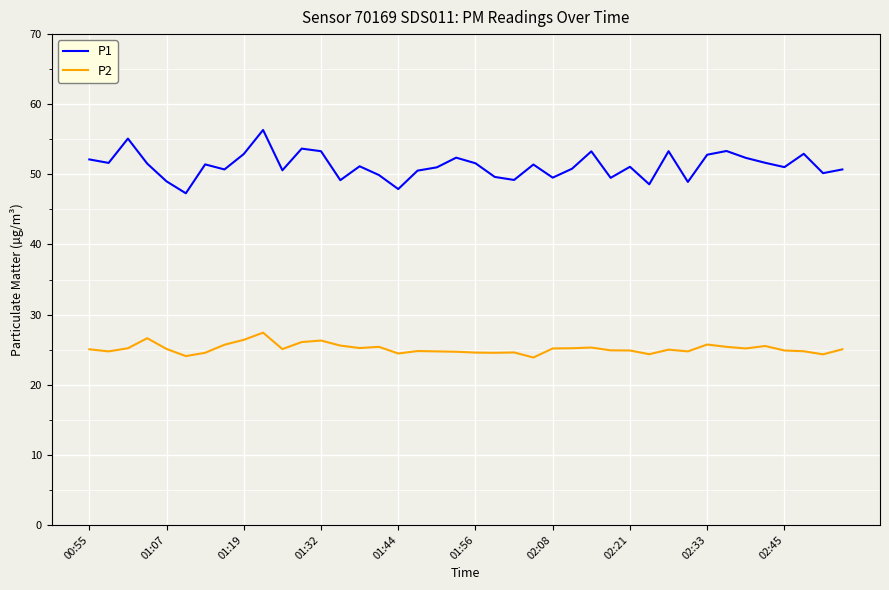

True or false: P2 and P1 cross at least once.

False